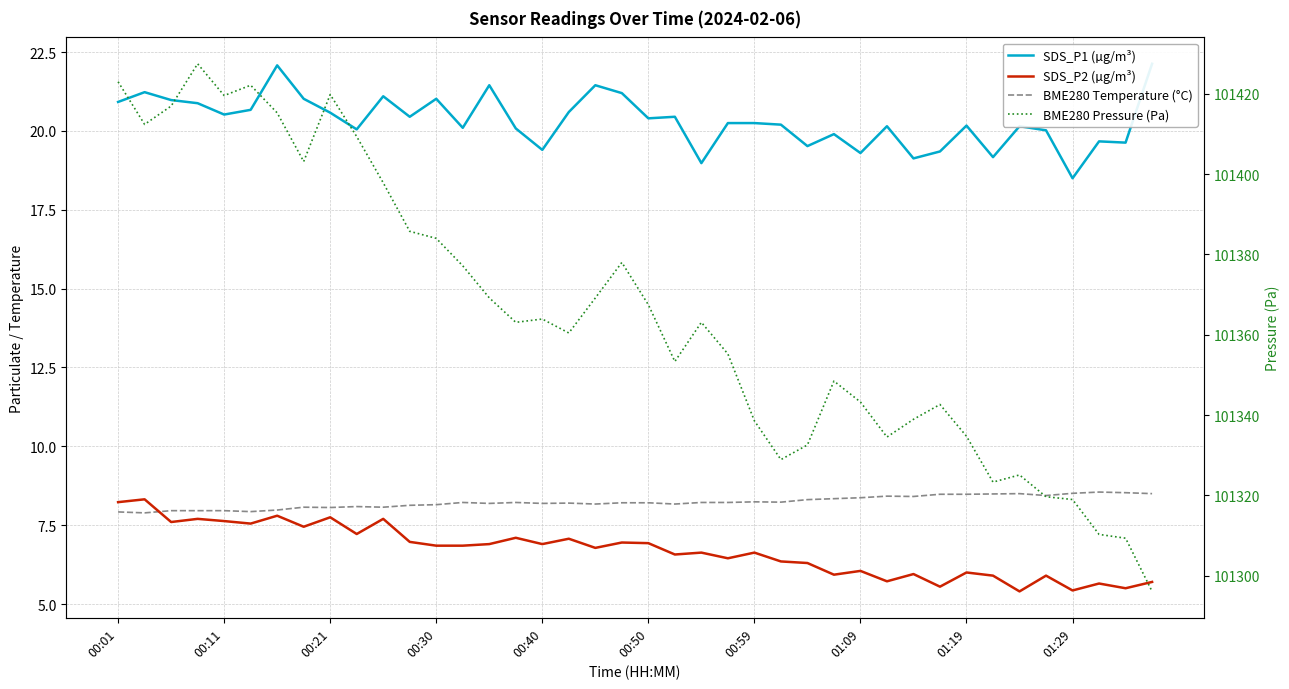

What is the smallest value displayed?

5.4